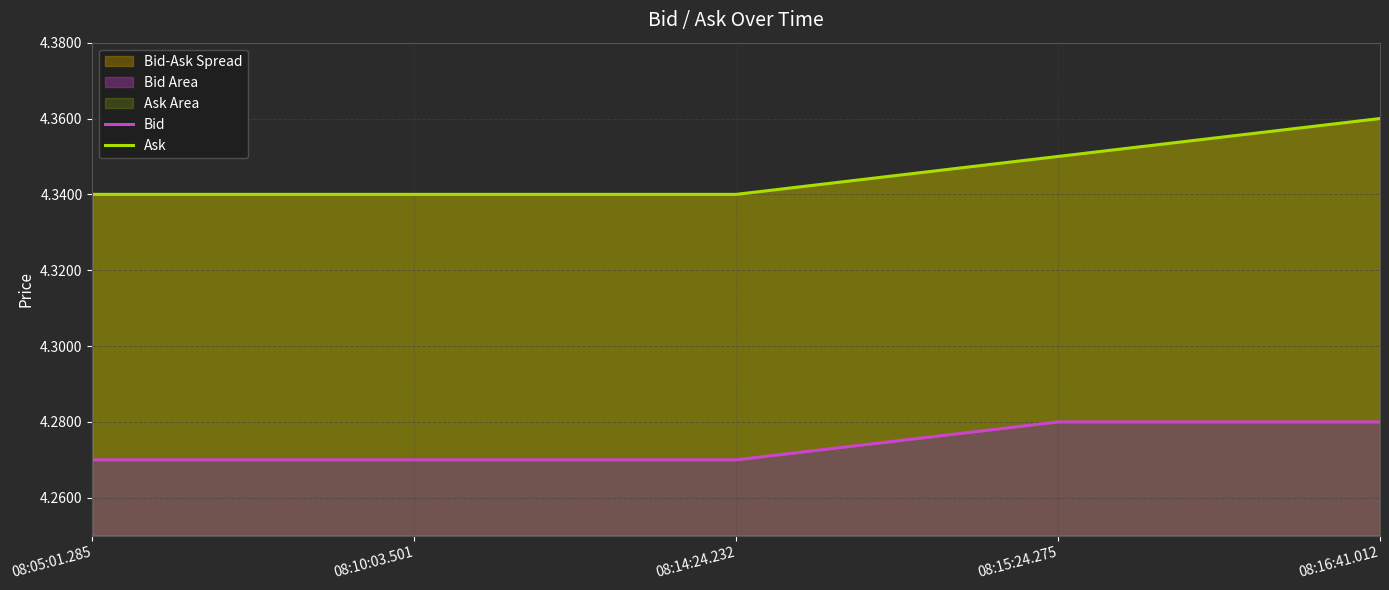

Between 08:05:01.285 and 08:16:41.012, which is larger?

08:16:41.012